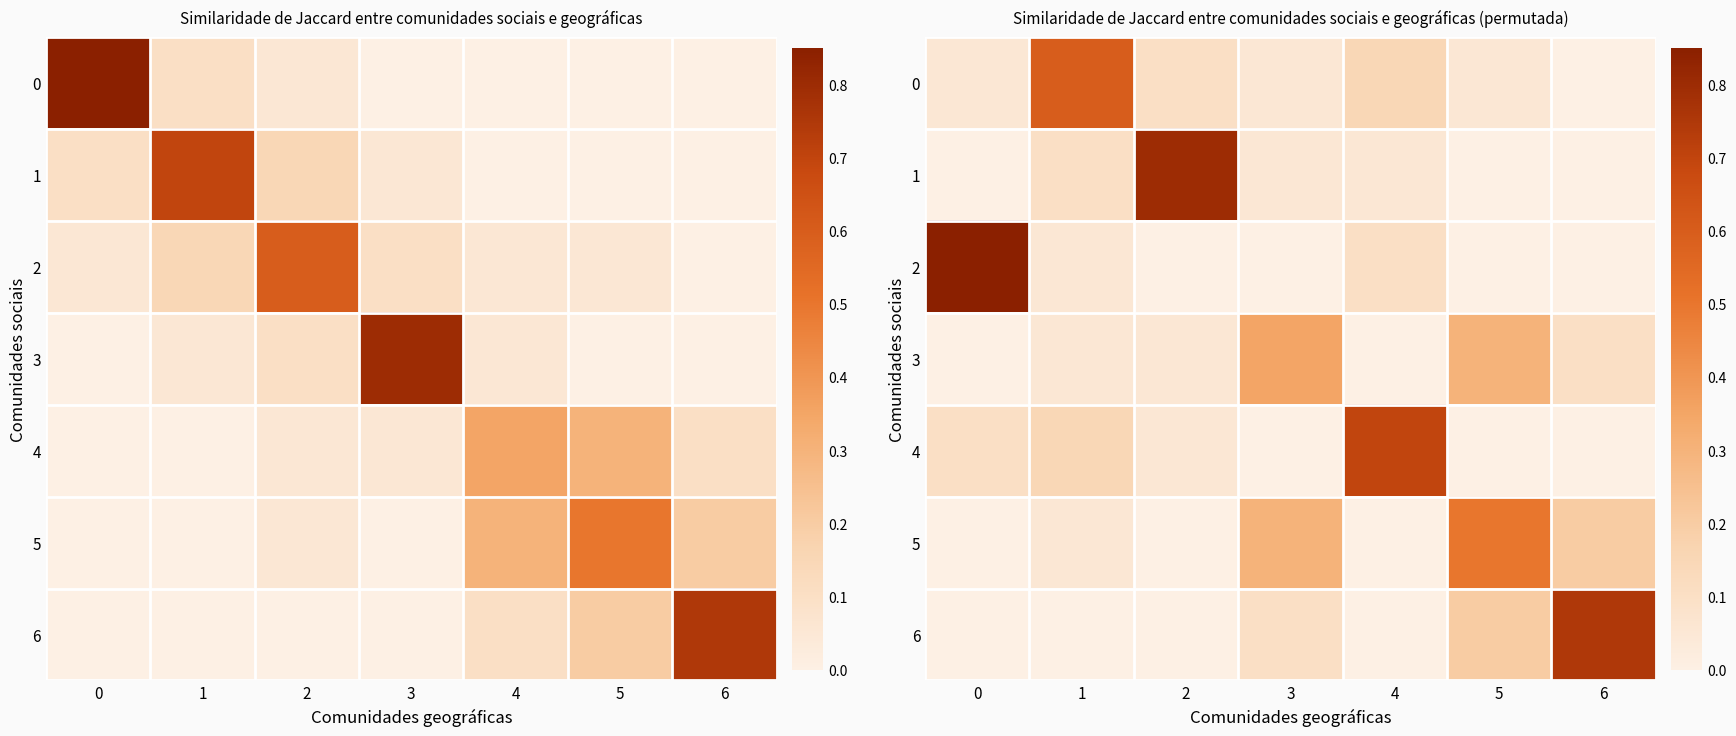

Is it true that 3 equals -0.1 at 0?

False